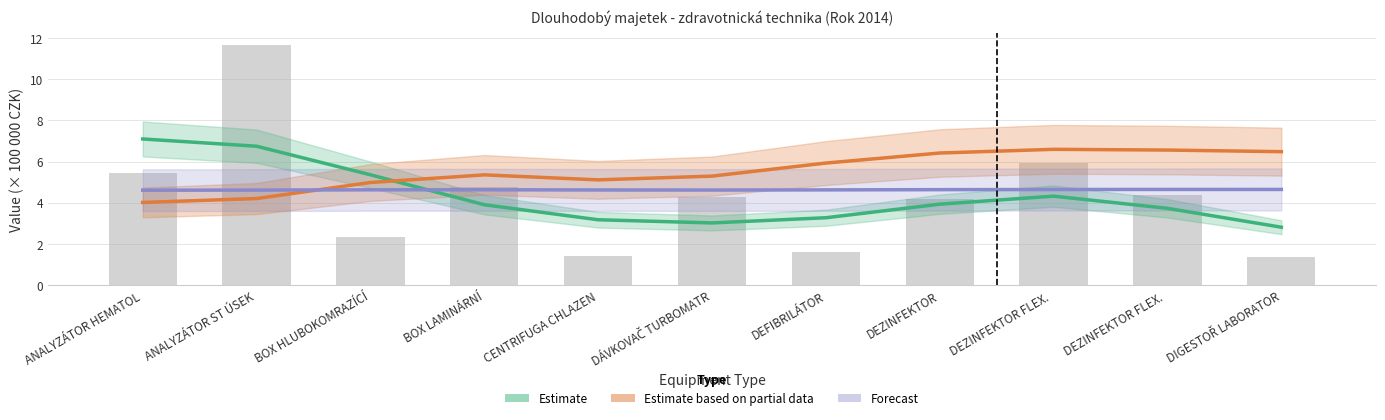

Rank the categories by Estimate based on partial data value from lowest to highest.

ANALYZÁTOR HEMATOL, ANALYZÁTOR ST ÚSEK, BOX HLUBOKOMRAZÍCÍ, CENTRIFUGA CHLAZEN, DÁVKOVAČ TURBOMATR, BOX LAMINÁRNÍ, DEFIBRILÁTOR, DEZINFEKTOR, DIGESTOŘ LABORATOR, DEZINFEKTOR FLEX. , DEZINFEKTOR FLEX. 